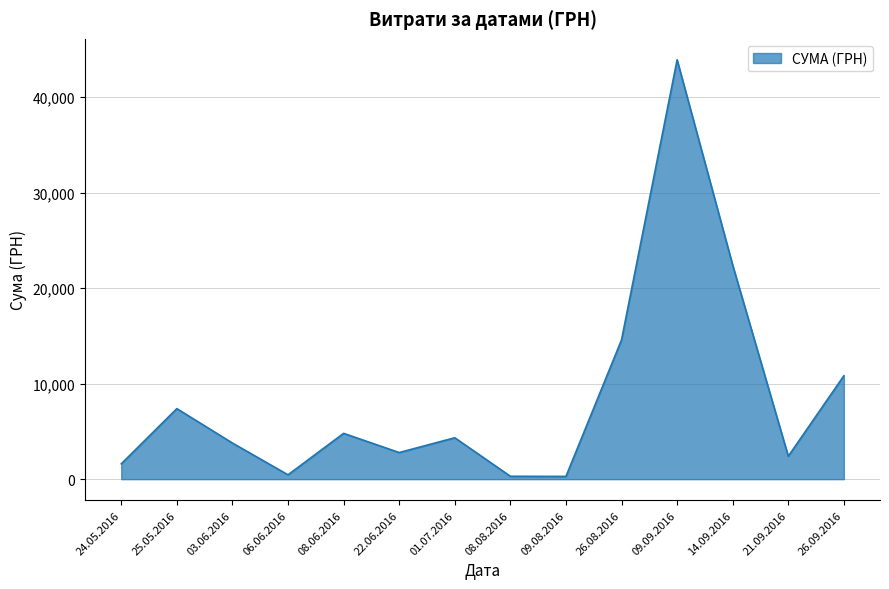

Read the value at 26.08.2016.

14585.9